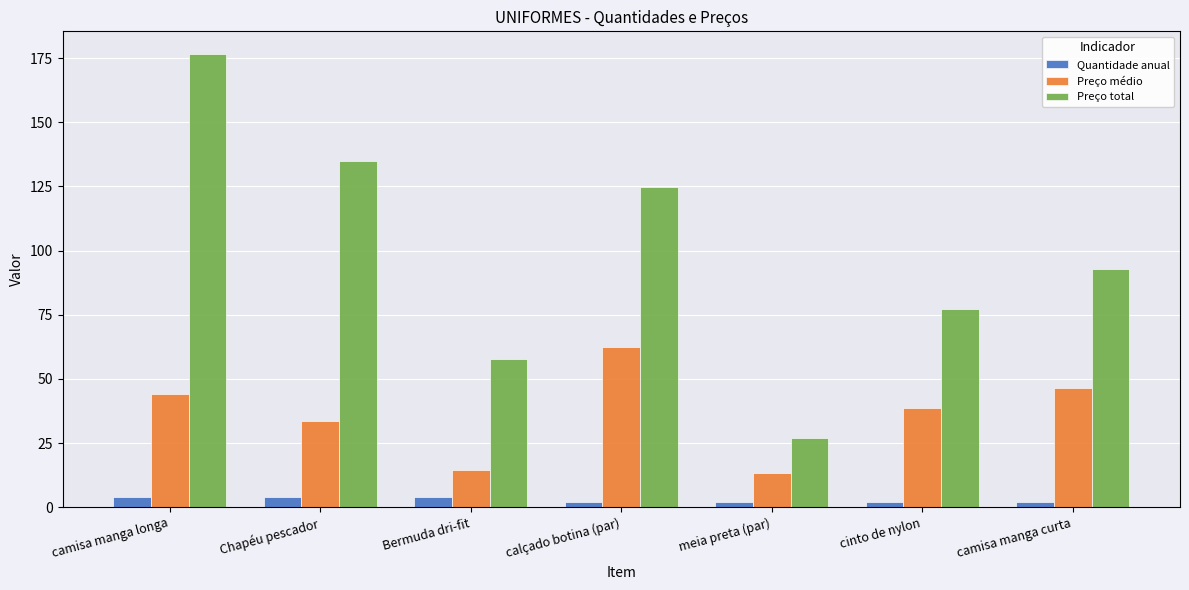

Rank the series by their average value, from lowest to highest.

Quantidade anual, Preço médio, Preço total